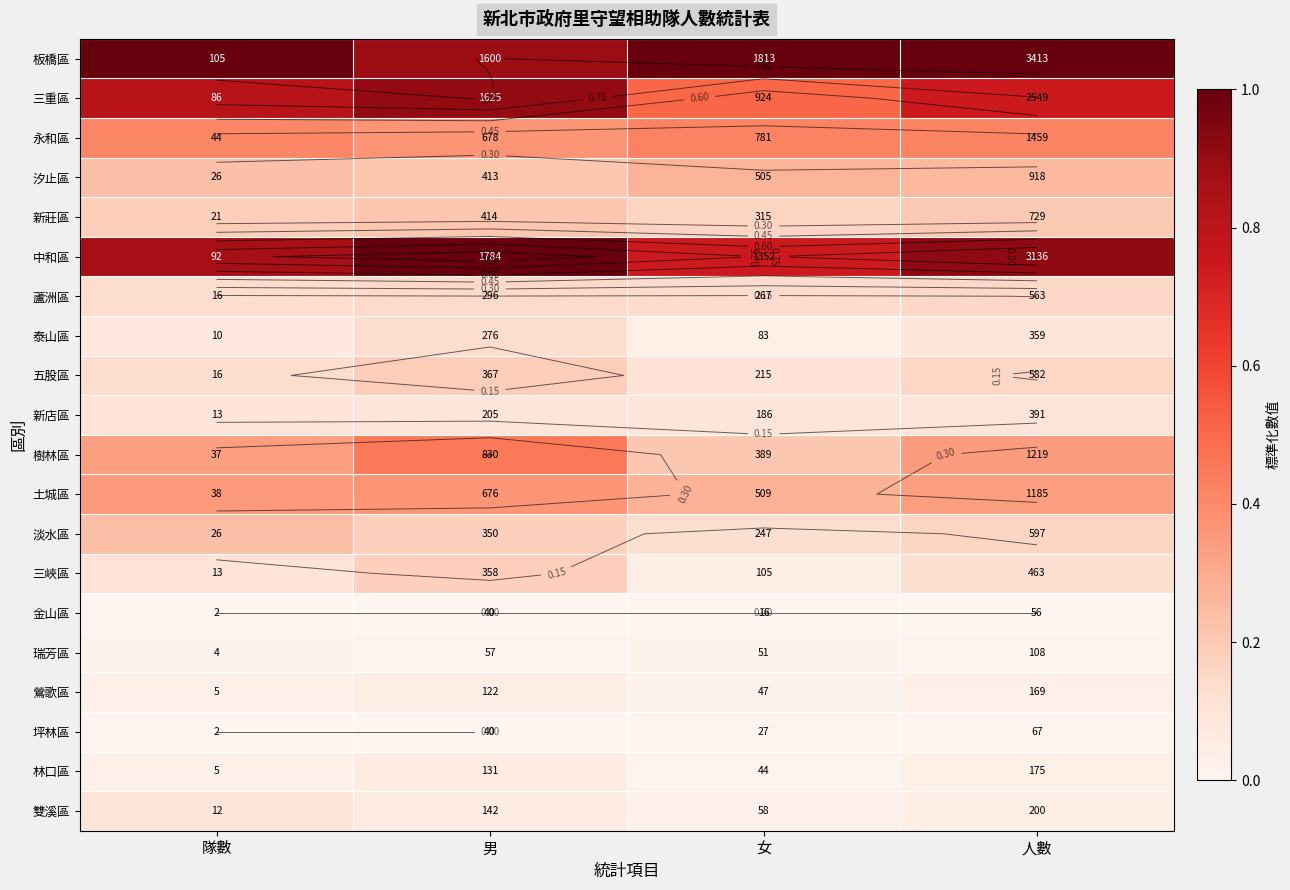

How many data points does each series have?

4